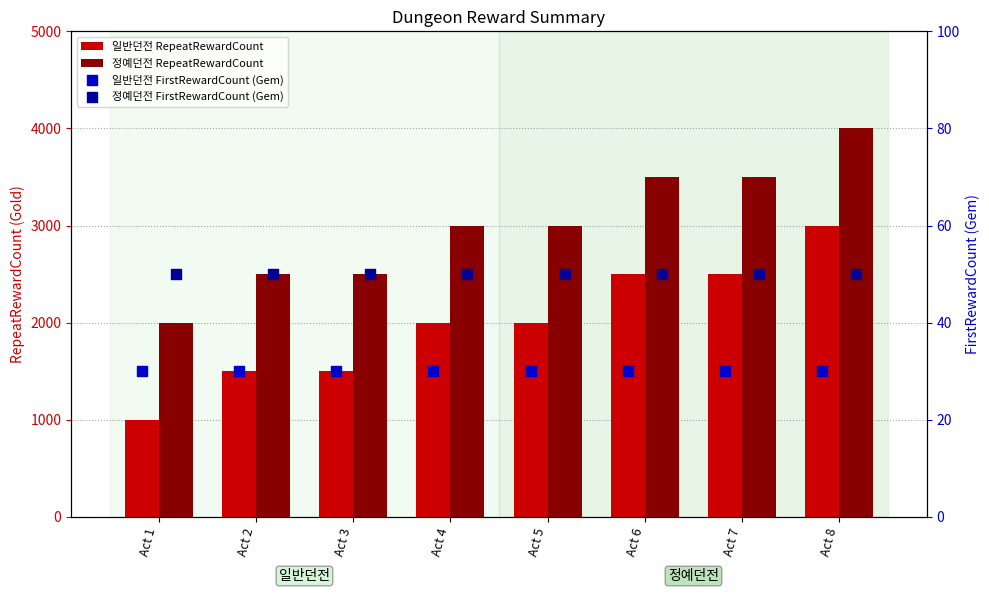

Which series has the largest Y range (max minus min)?

일반던전 RepeatRewardCount